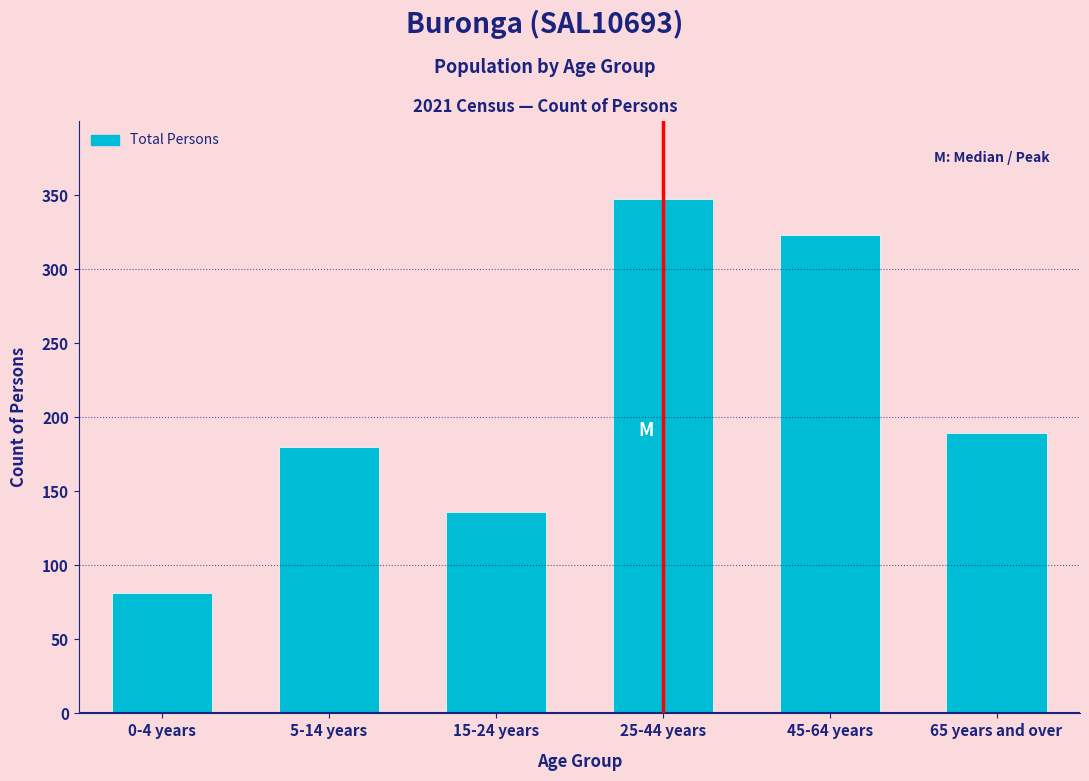

Reading right to left, list all the values displayed in this chart.

189	323	347	136	180	81